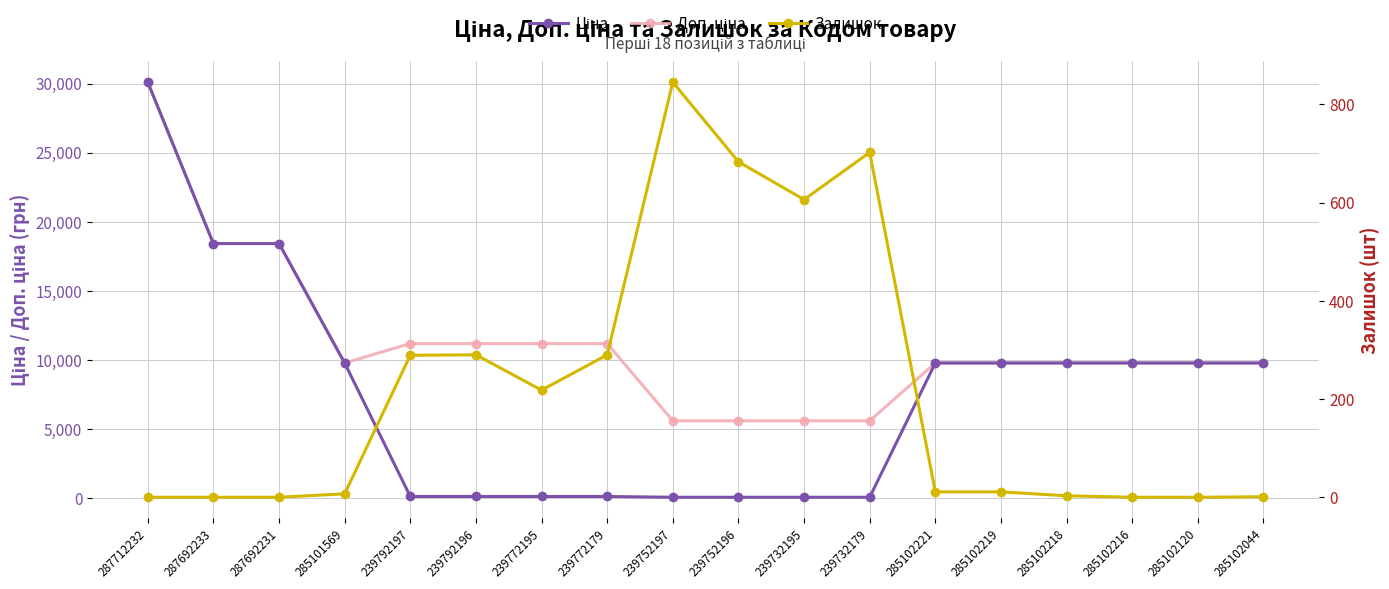

Reading left to right, extract all data points from this chart.

Ціна: 287712232=30102.8	287692233=18420.9	287692231=18420.9	285101569=9775.5	239792197=111.8	239792196=111.8	239772195=111.8	239772179=111.8	239752197=55.9	239752196=55.9	239732195=55.9	239732179=55.9	285102221=9775.5	285102219=9775.5	285102218=9775.5	285102216=9775.5	285102120=9775.5	285102044=9775.5
Доп. ціна: 287712232=30102.8	287692233=18420.9	287692231=18420.9	285101569=9775.5	239792197=11182.0	239792196=11182.0	239772195=11182.0	239772179=11182.0	239752197=5591.0	239752196=5591.0	239732195=5591.0	239732179=5591.0	285102221=9775.5	285102219=9775.5	285102218=9775.5	285102216=9775.5	285102120=9775.5	285102044=9775.5
Залишок: 287712232=0.0	287692233=0.0	287692231=0.0	285101569=7.0	239792197=289.0	239792196=290.0	239772195=218.0	239772179=290.0	239752197=845.0	239752196=683.0	239732195=606.0	239732179=702.0	285102221=11.0	285102219=11.0	285102218=3.0	285102216=0.0	285102120=0.0	285102044=1.0